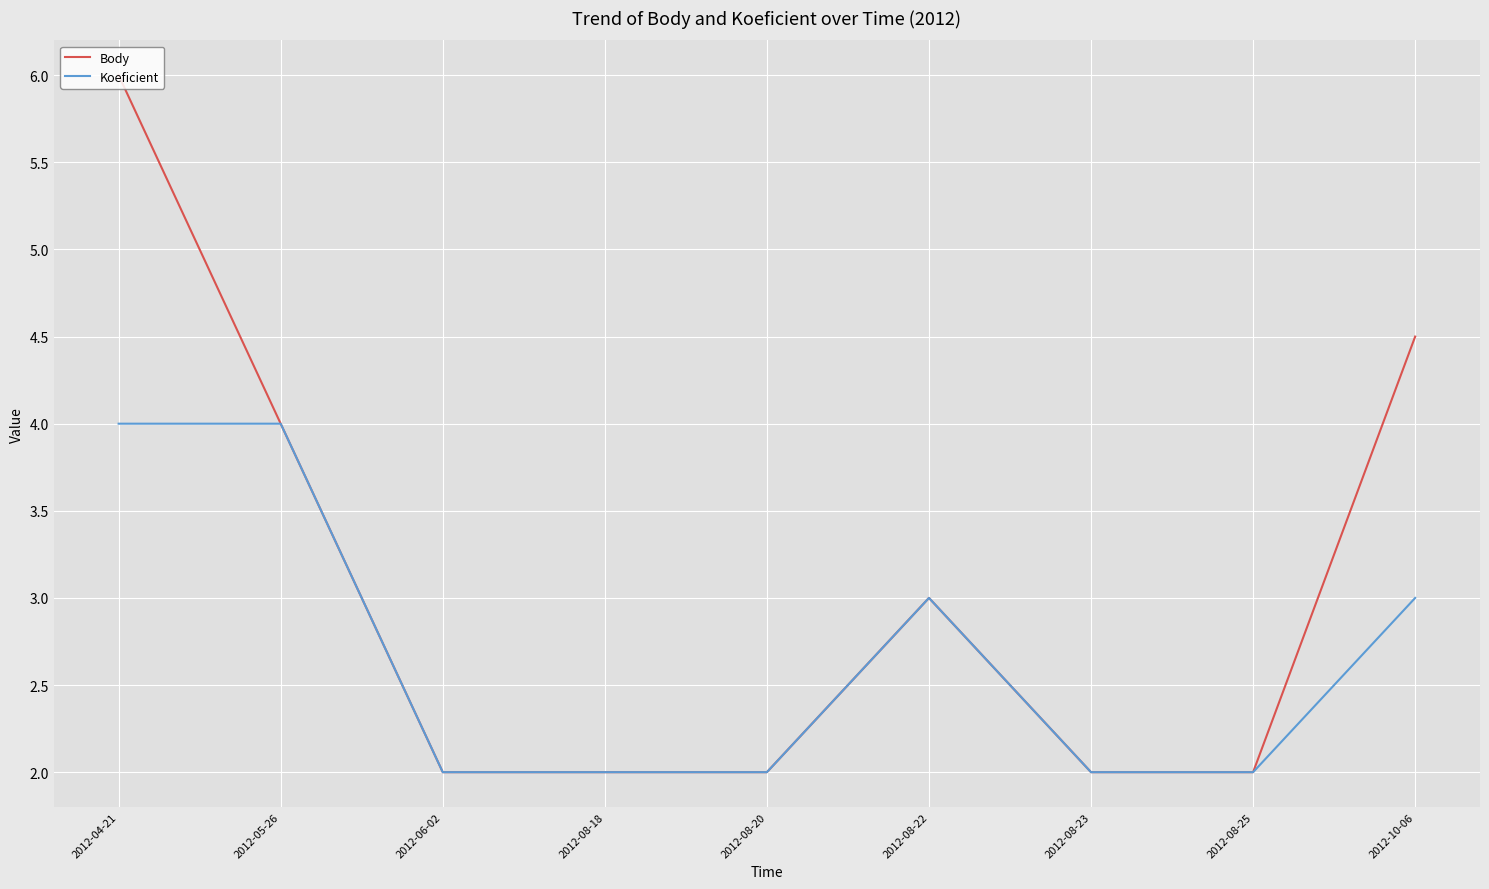

Reading left to right, list all the values displayed in this chart.

Body: 6.0	4.0	2.0	2.0	2.0	3.0	2.0	2.0	4.5
Koeficient: 4.0	4.0	2.0	2.0	2.0	3.0	2.0	2.0	3.0